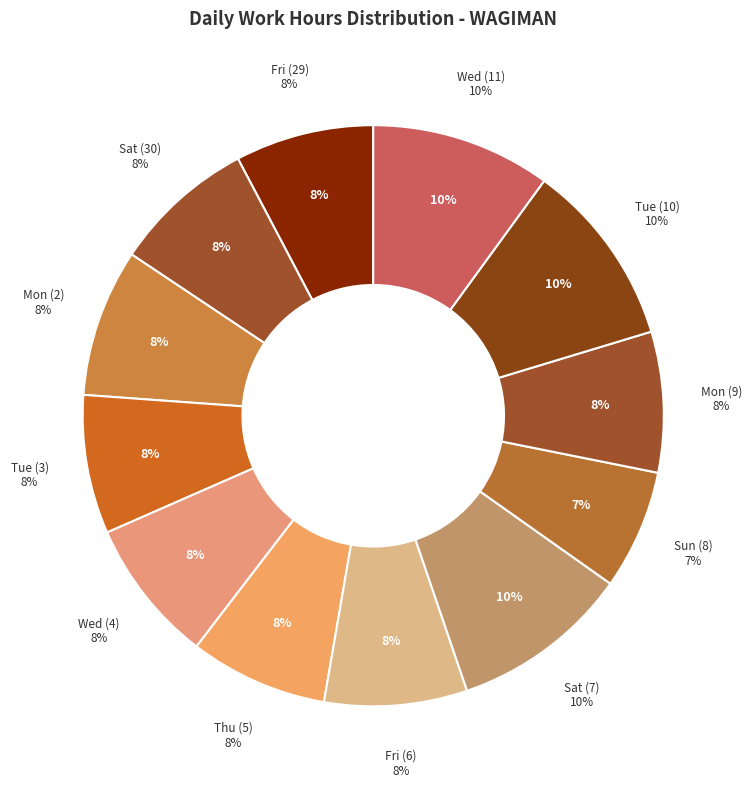

Do Sat (30) and Tue (10) together represent more than half of the pie?

No